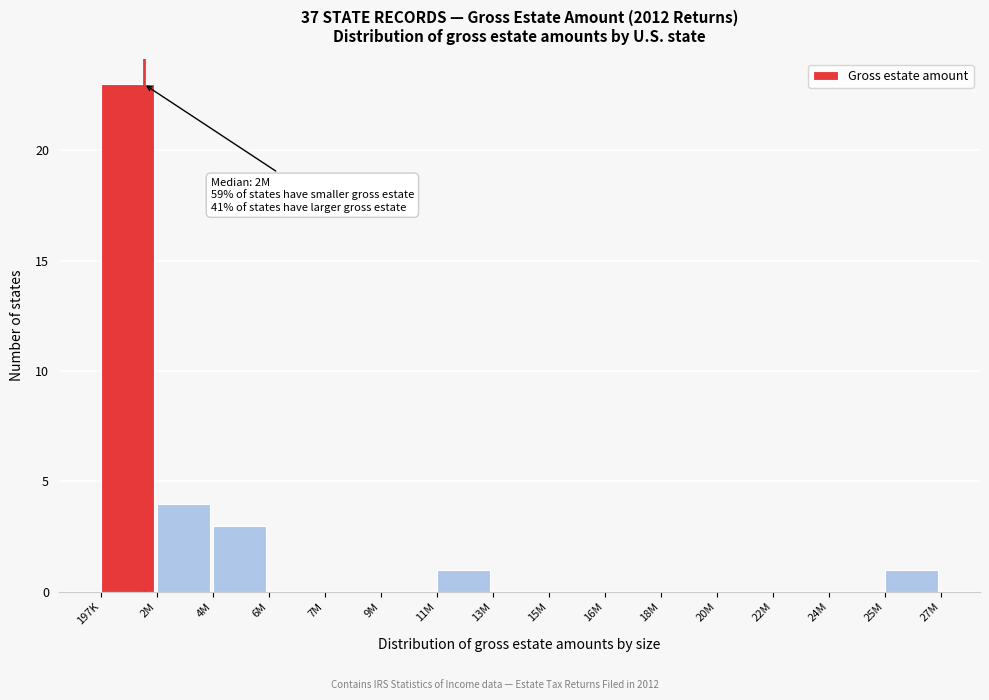

Reading left to right, transcribe all the data shown in this chart.

197K=23	2M=4	4M=3	6M=0	7M=0	9M=0	11M=1	13M=0	15M=0	16M=0	18M=0	20M=0	22M=0	24M=0	25M=1